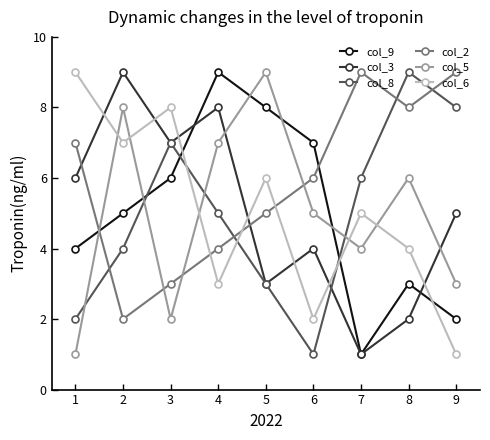

Reading right to left, transcribe all the data shown in this chart.

col_9: 9=2	8=3	7=1	6=7	5=8	4=9	3=6	2=5	1=4
col_3: 9=5	8=2	7=1	6=4	5=3	4=8	3=7	2=9	1=6
col_8: 9=8	8=9	7=6	6=1	5=3	4=5	3=7	2=4	1=2
col_2: 9=9	8=8	7=9	6=6	5=5	4=4	3=3	2=2	1=7
col_5: 9=3	8=6	7=4	6=5	5=9	4=7	3=2	2=8	1=1
col_6: 9=1	8=4	7=5	6=2	5=6	4=3	3=8	2=7	1=9